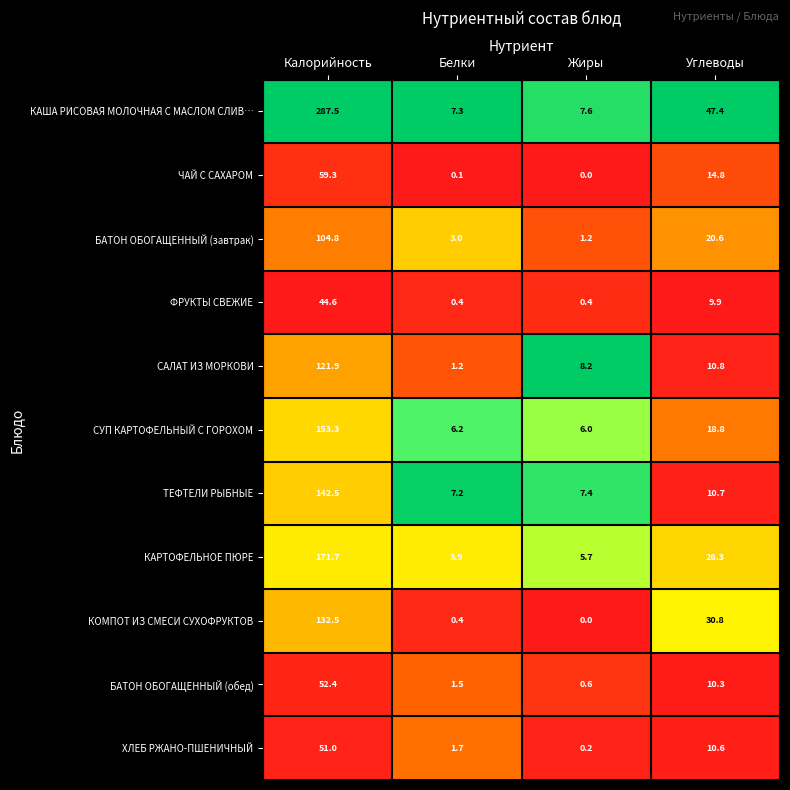

Rank the categories by КАША РИСОВАЯ МОЛОЧНАЯ С МАСЛОМ СЛИВ… value from lowest to highest.

Белки, Жиры, Углеводы, Калорийность